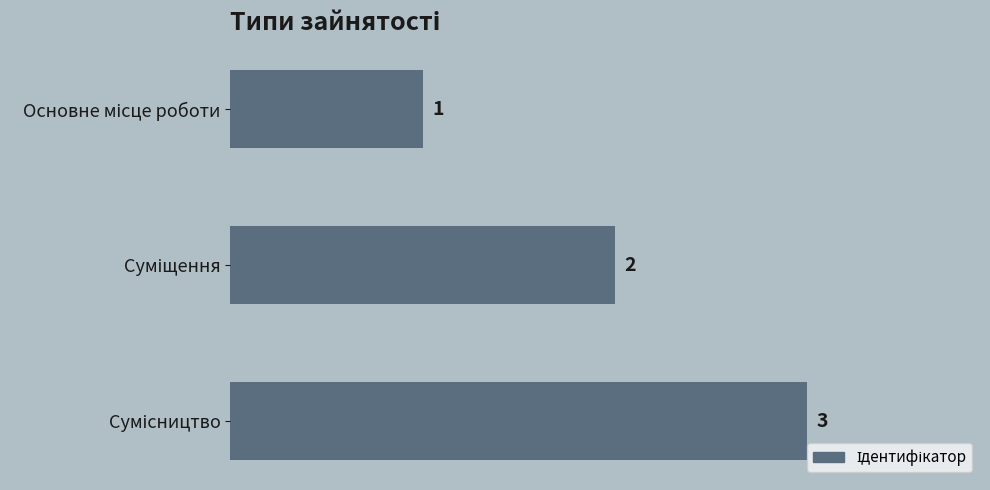

How many bars are there in total?

3